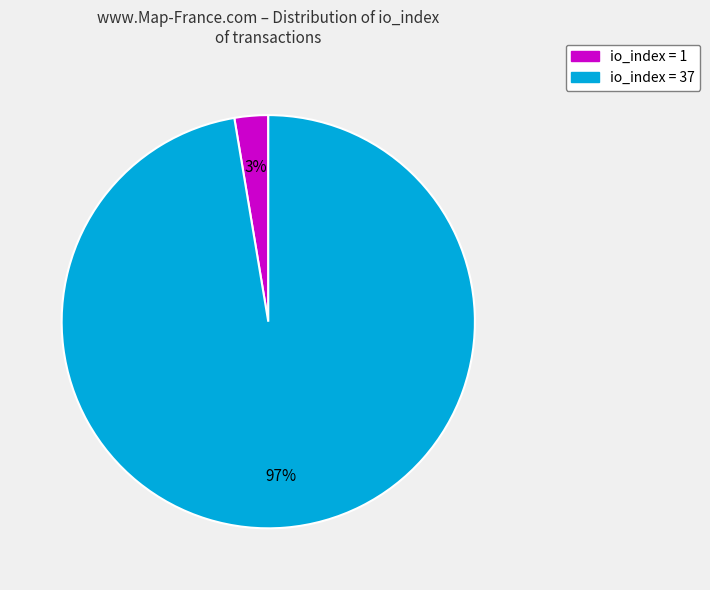

How many segments does this pie chart have?

2